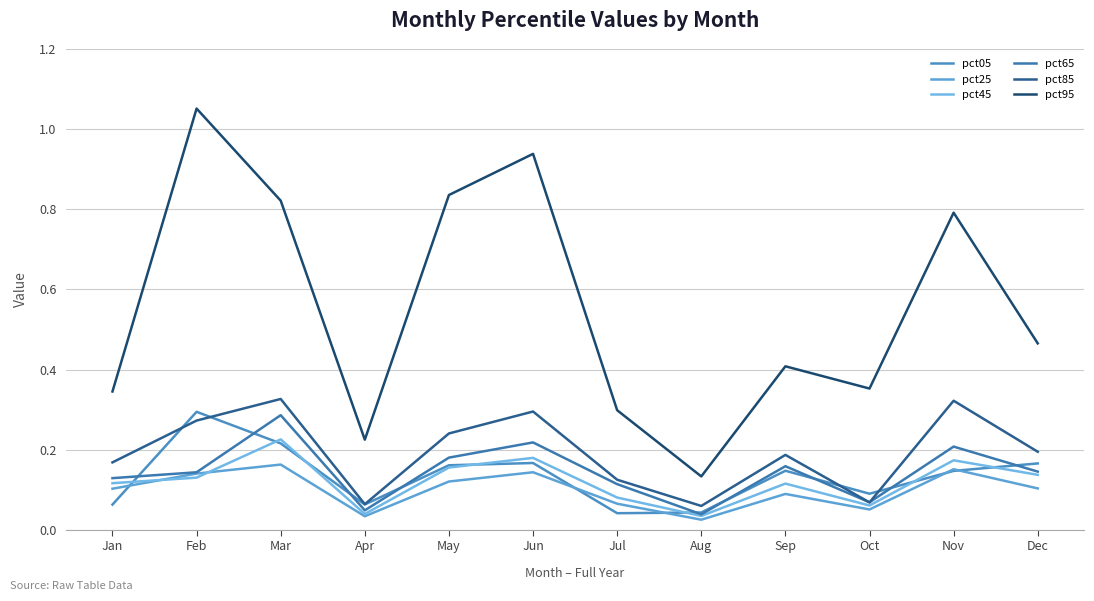

Is this an area chart (filled region under the line)?

No